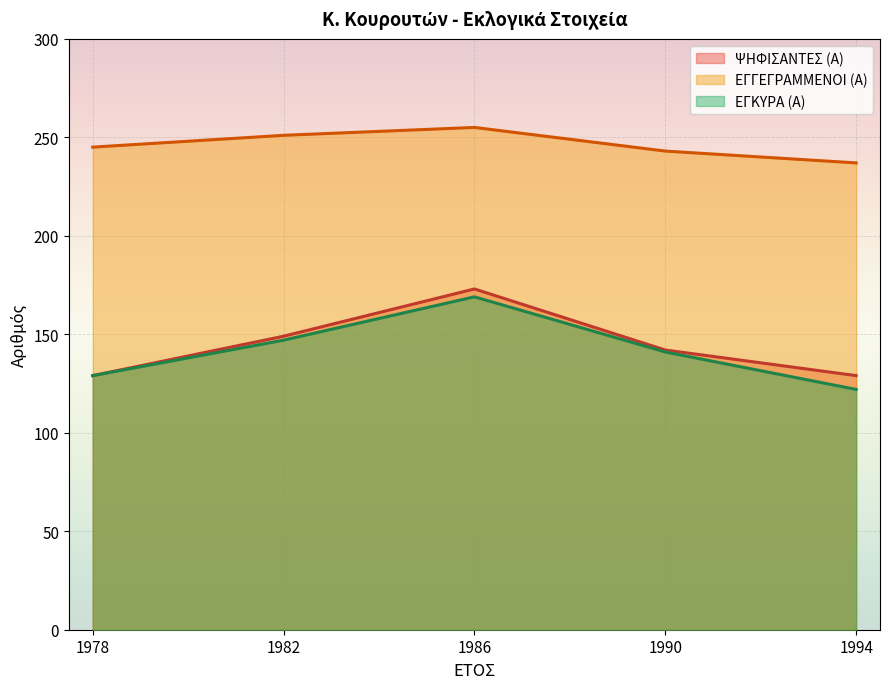

Which series has the widest spread of values?

ΕΓΚΥΡΑ (Α)